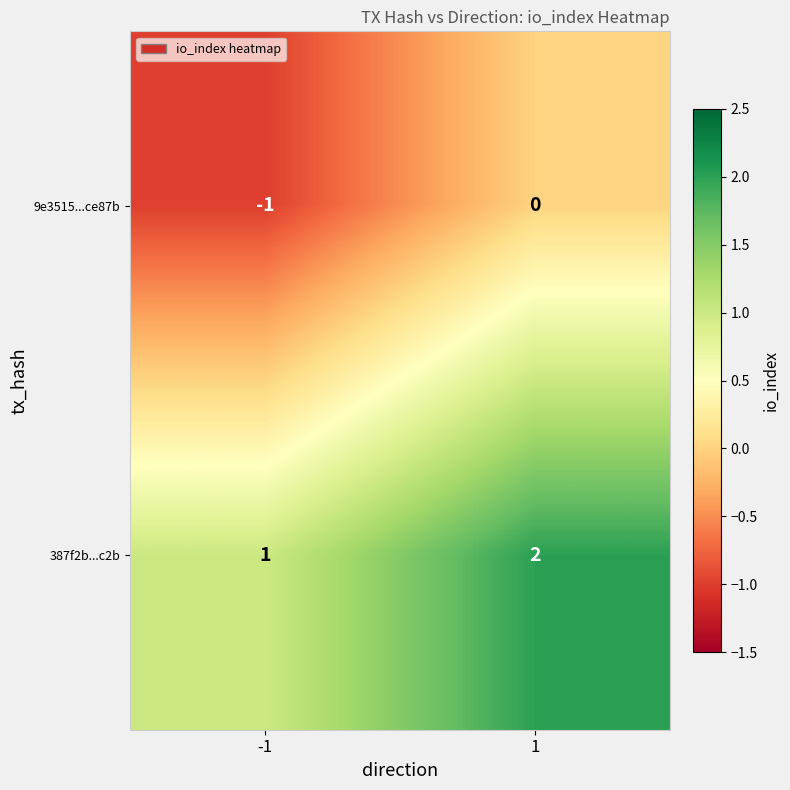

What is the sum of all 387f2b...c2b values?

3